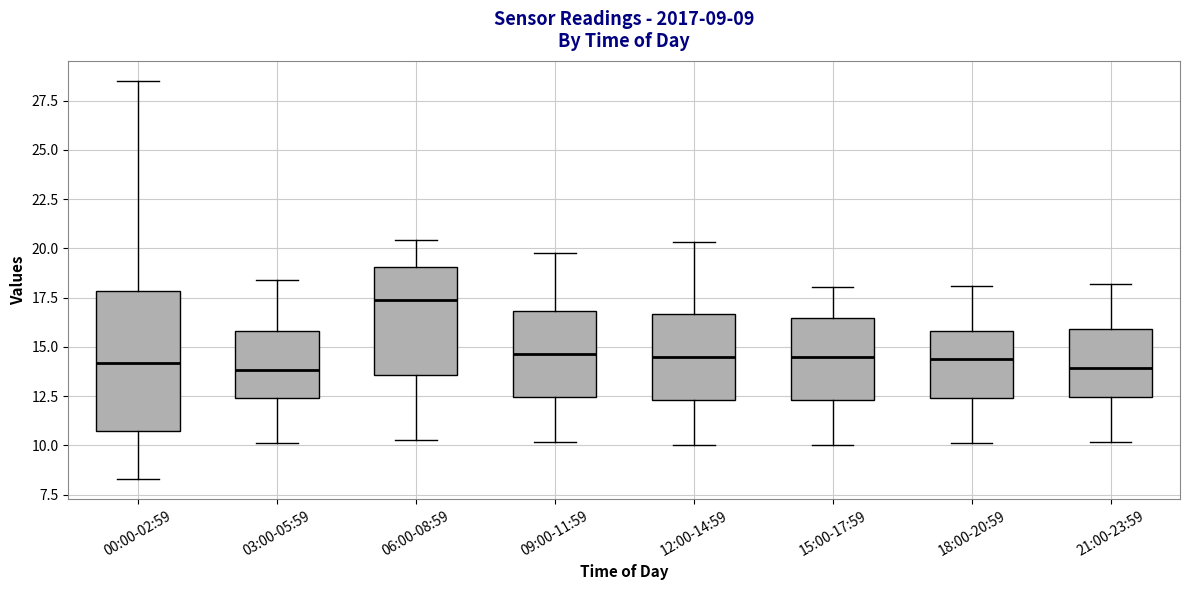

Comparing the boxes themselves (not the whiskers), which one is the tallest?

00:00-02:59